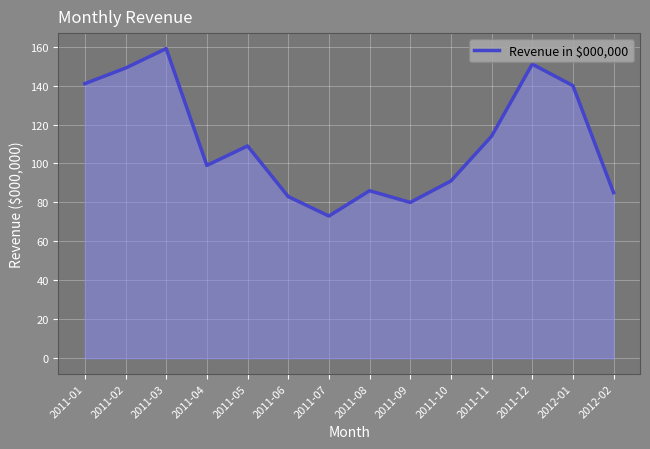

At which label is the value closest to 116?

2011-11